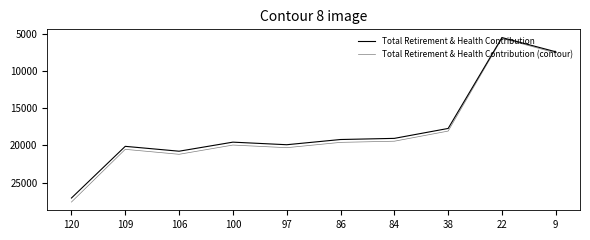

Does the chart display data point markers on the line(s)?

No